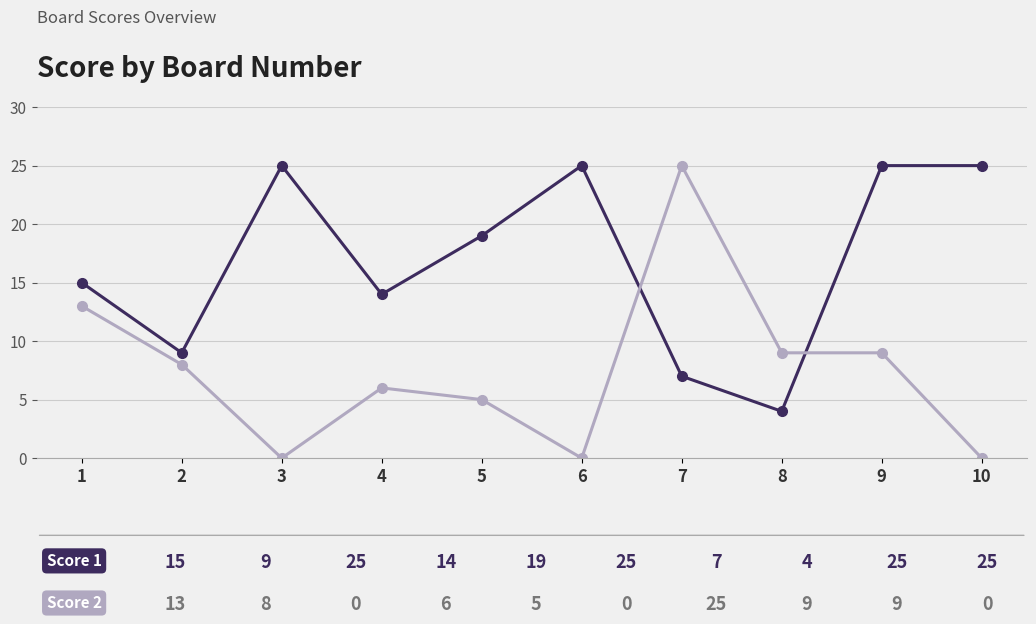

What is the greatest value displayed?

25